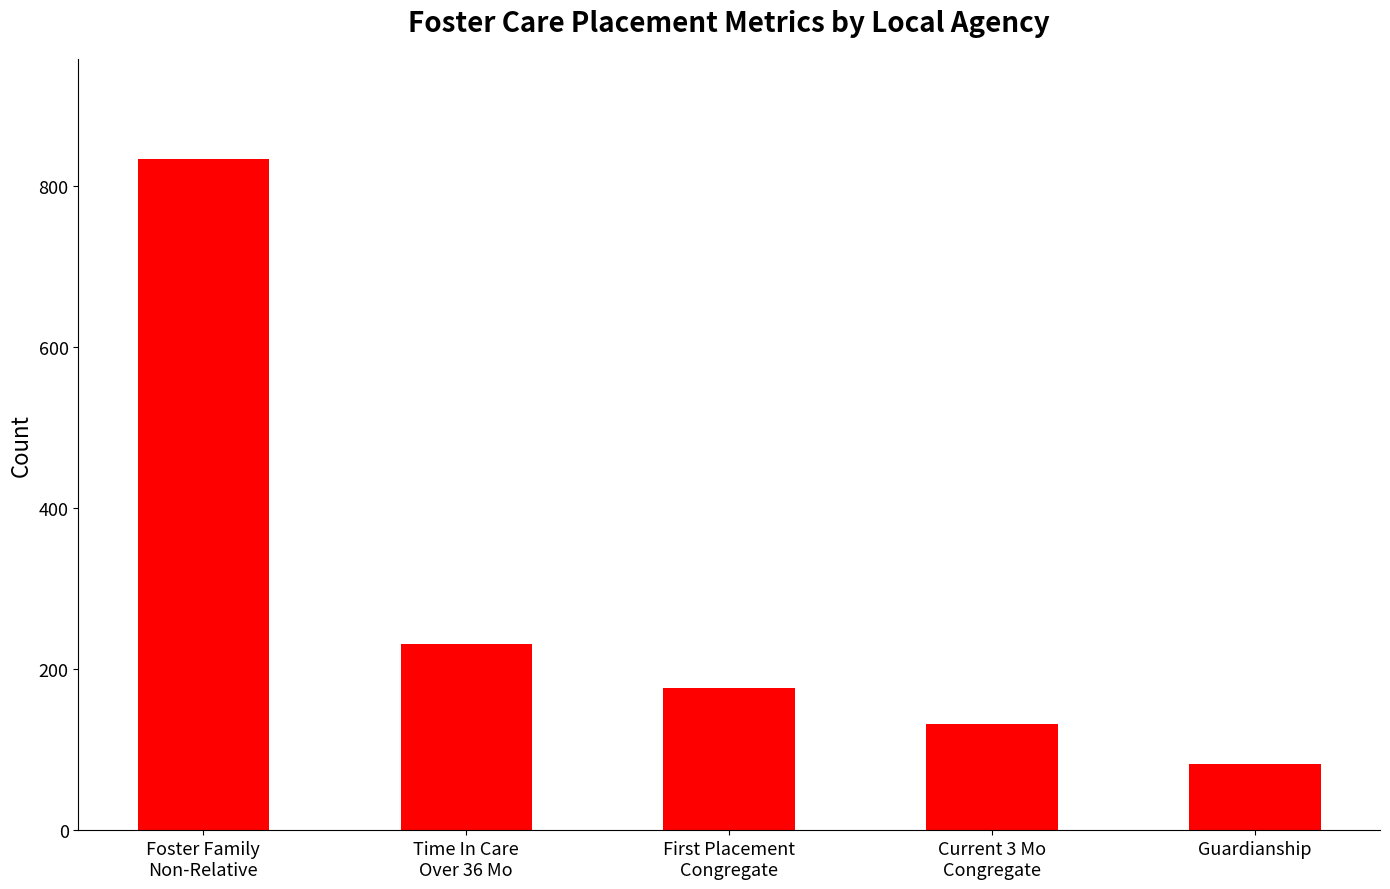

Reading left to right, list all the values displayed in this chart.

Foster Family
Non-Relative=833	Time In Care
Over 36 Mo=232	First Placement
Congregate=177	Current 3 Mo
Congregate=132	Guardianship=83